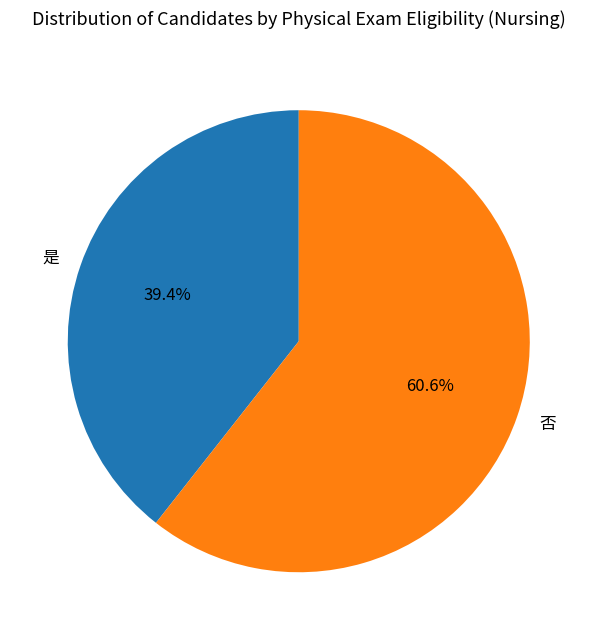

Combined, what portion of the pie is 是 and 否?

100.0%